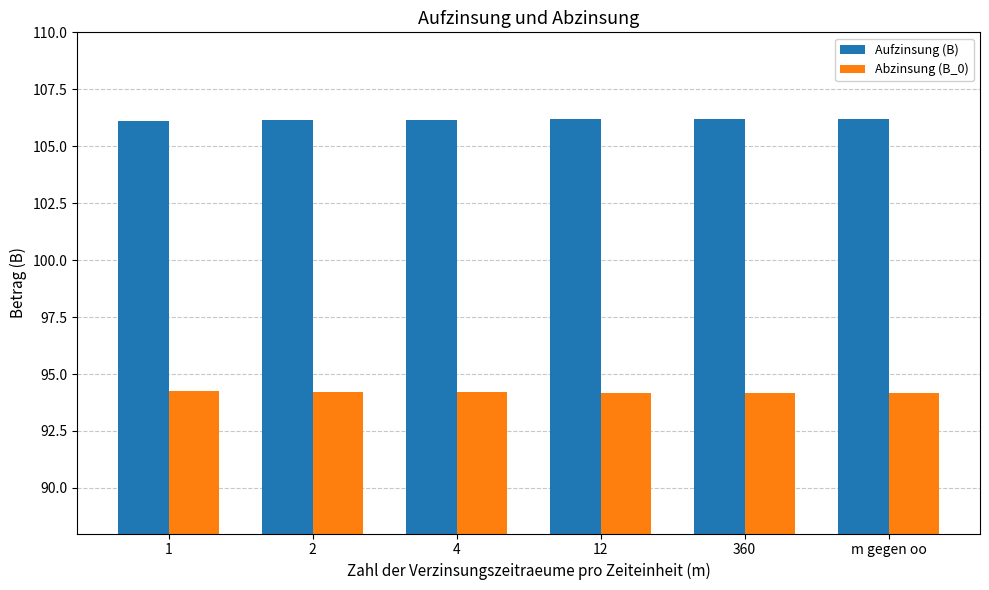

What is the difference between the maximum and minimum values in the Aufzinsung (B) series?

0.1